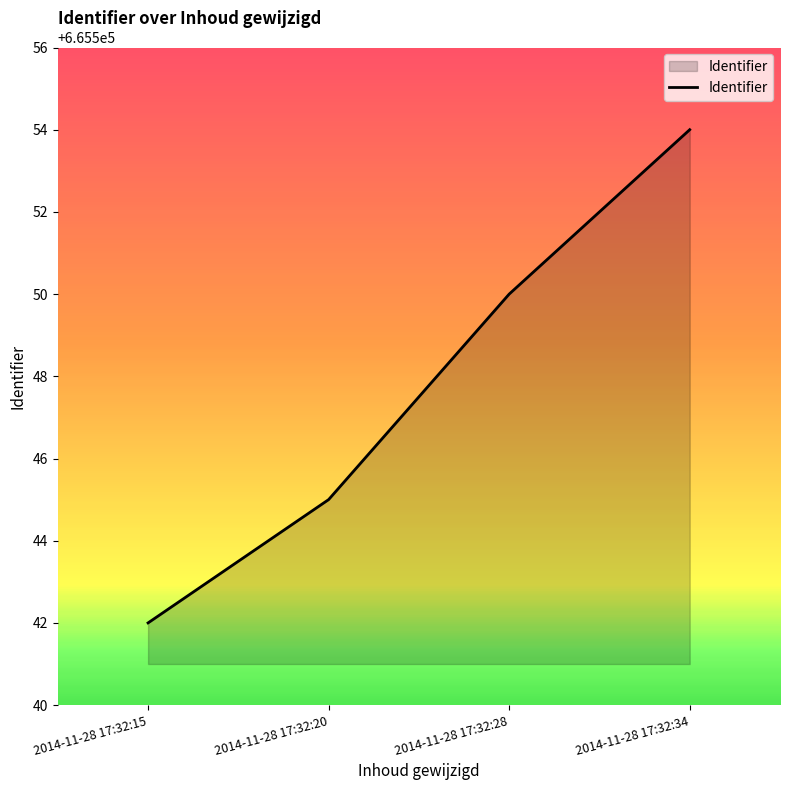

At which label is the value closest to 665548?

2014-11-28 17:32:28